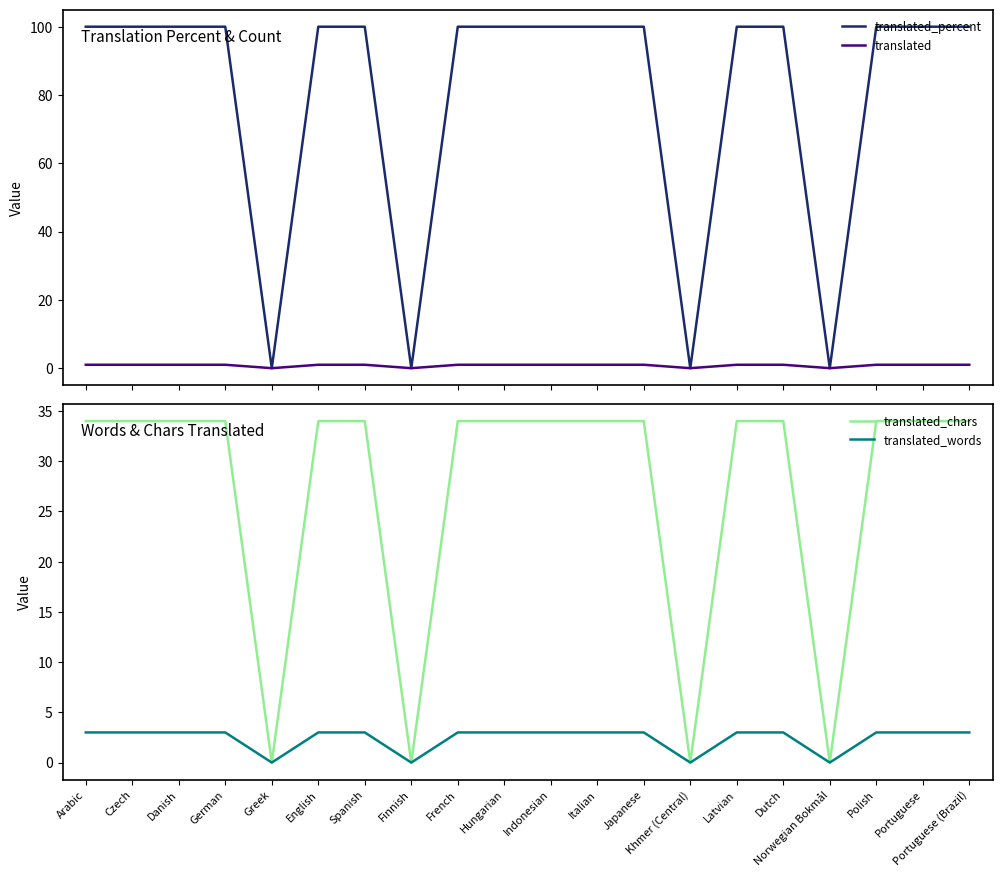

In translated_words, how many points are lower than both neighbors (excluding endpoints)?

4